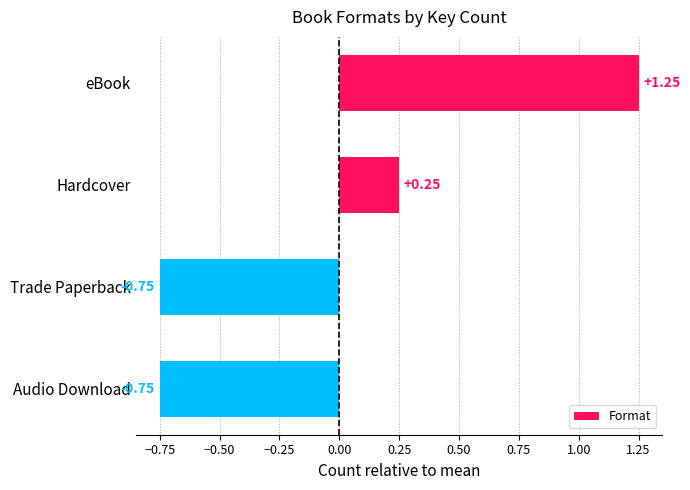

At which label is the value closest to 0?

Hardcover